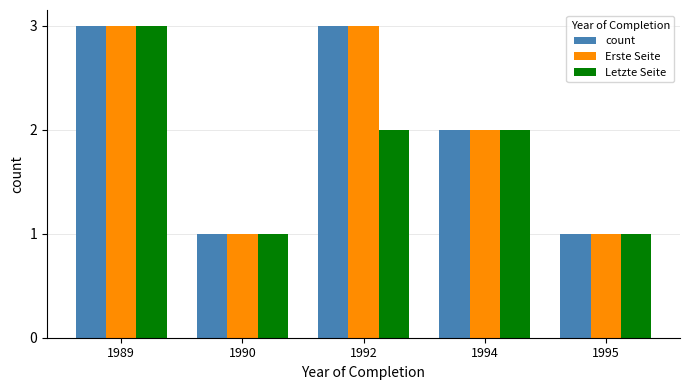

What is the greatest value displayed?

3